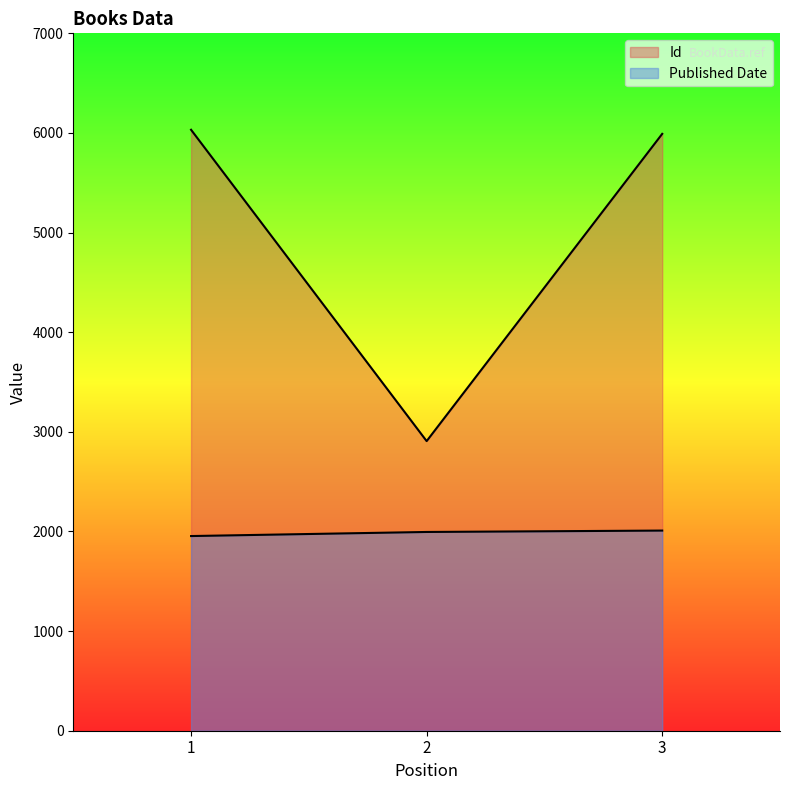

What is the minimum value for Published Date?

1954